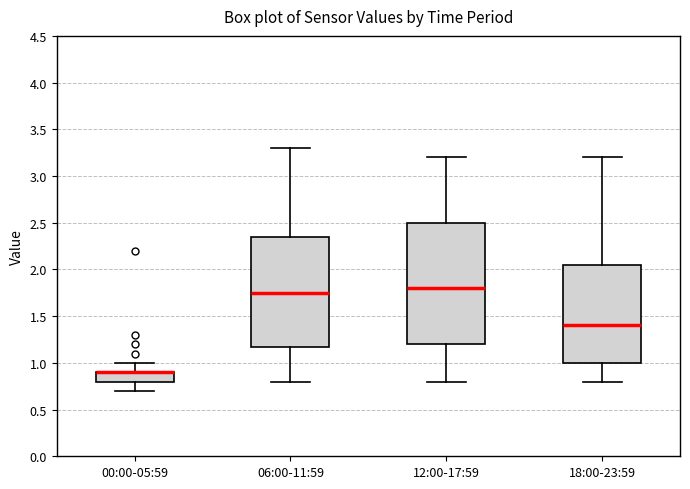

Comparing the boxes themselves (not the whiskers), which one is the tallest?

12:00-17:59